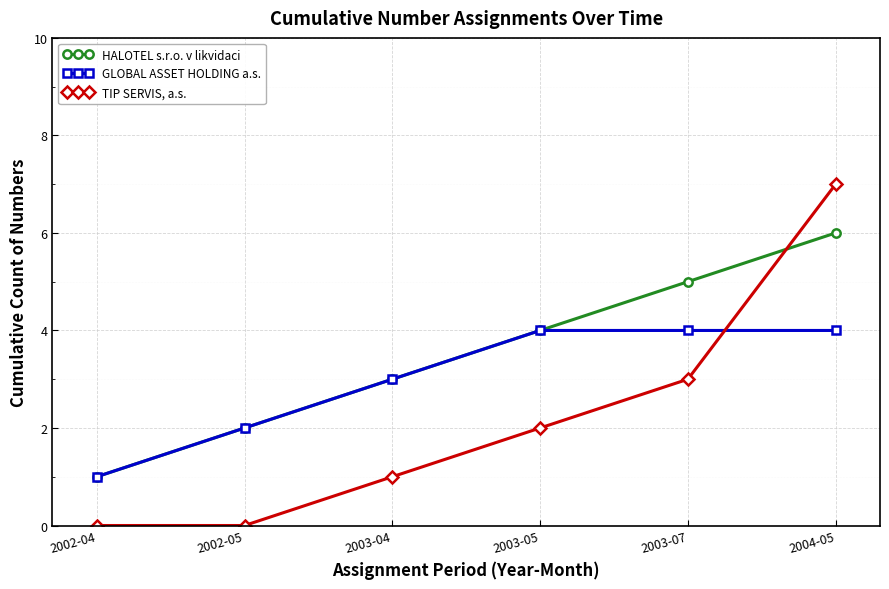

At which category is the sum across all series the highest?

2004-05